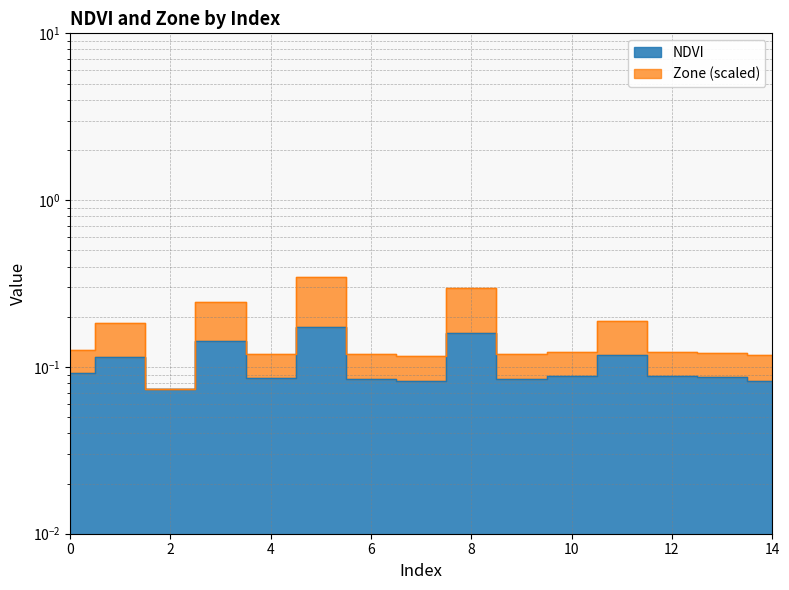

Reading left to right, what are all the values shown in this chart?

NDVI: 0=0.1	1=0.1	2=0.1	3=0.1	4=0.1	5=0.2	6=0.1	7=0.1	8=0.2	9=0.1	10=0.1	11=0.1	12=0.1	13=0.1	14=0.1
Zone: 0=0.1	1=0.2	2=0.1	3=0.2	4=0.1	5=0.3	6=0.1	7=0.1	8=0.3	9=0.1	10=0.1	11=0.2	12=0.1	13=0.1	14=0.1